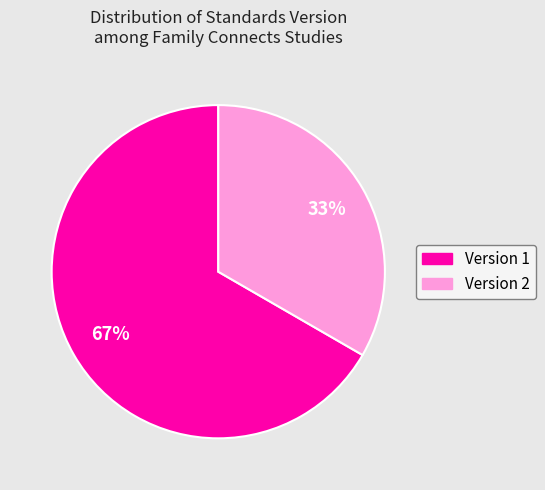

How many segments does this pie chart have?

2